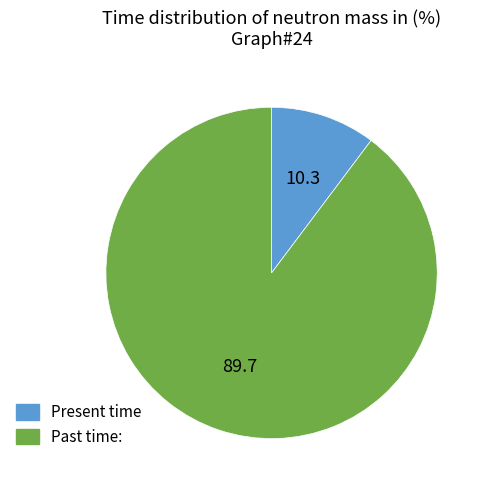

Is there a majority slice in this chart?

Yes